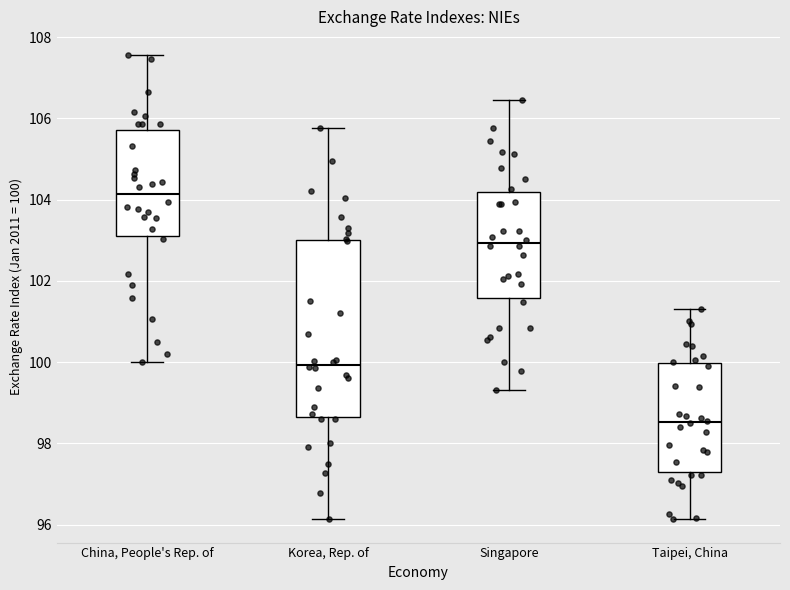

Which box has the lowest median line?

Taipei, China